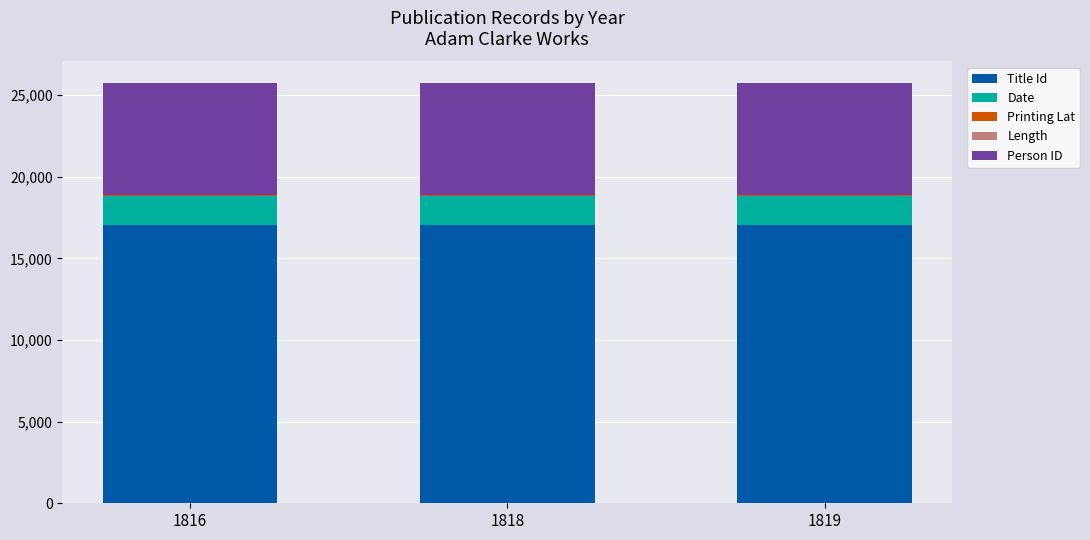

What is the maximum value for Title Id?

17018.0